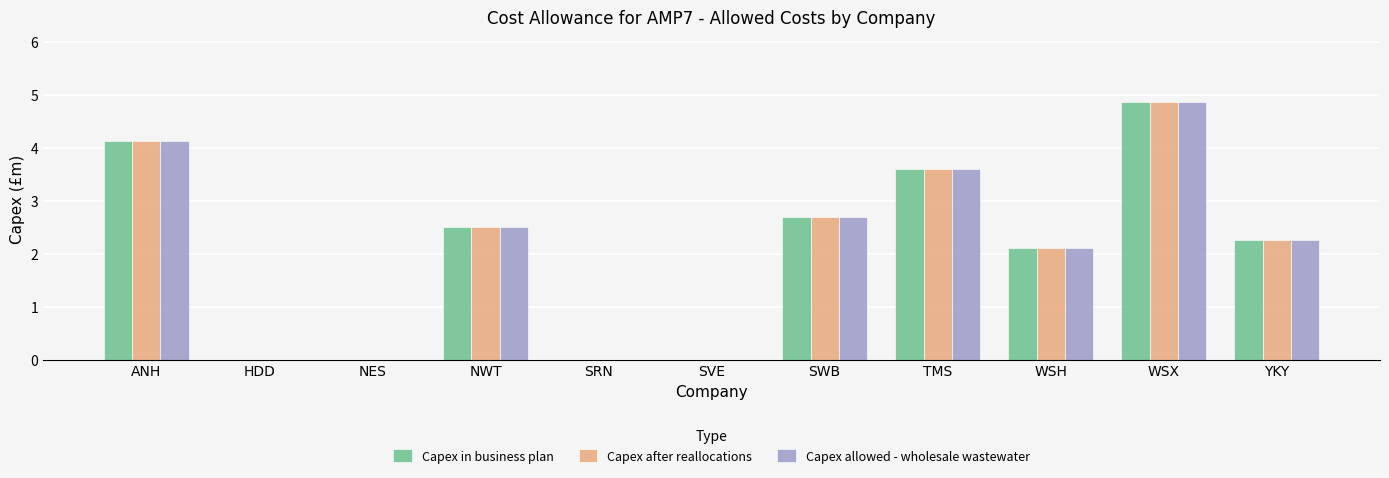

Which category has the highest value in the Capex in business plan series?

WSX